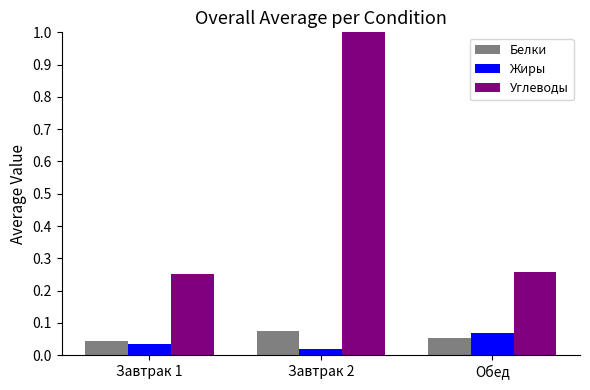

What are all the series names shown in the legend?

Белки, Жиры, Углеводы